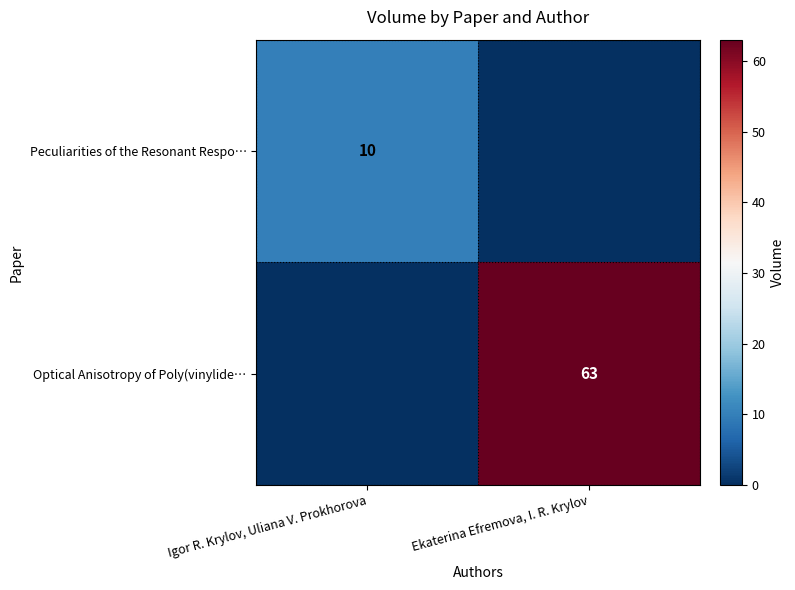

The Optical Anisotropy of Poly(vinylide… series shows 99 at Ekaterina Efremova, I. R. Krylov. True or false?

False